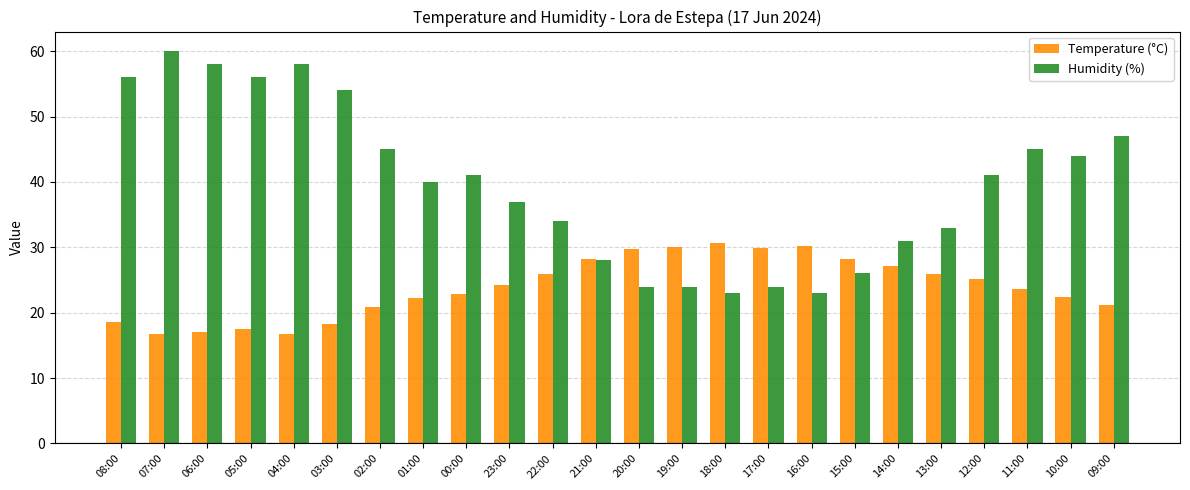

What is the spread (max minus min) of values at 14:00?

3.9